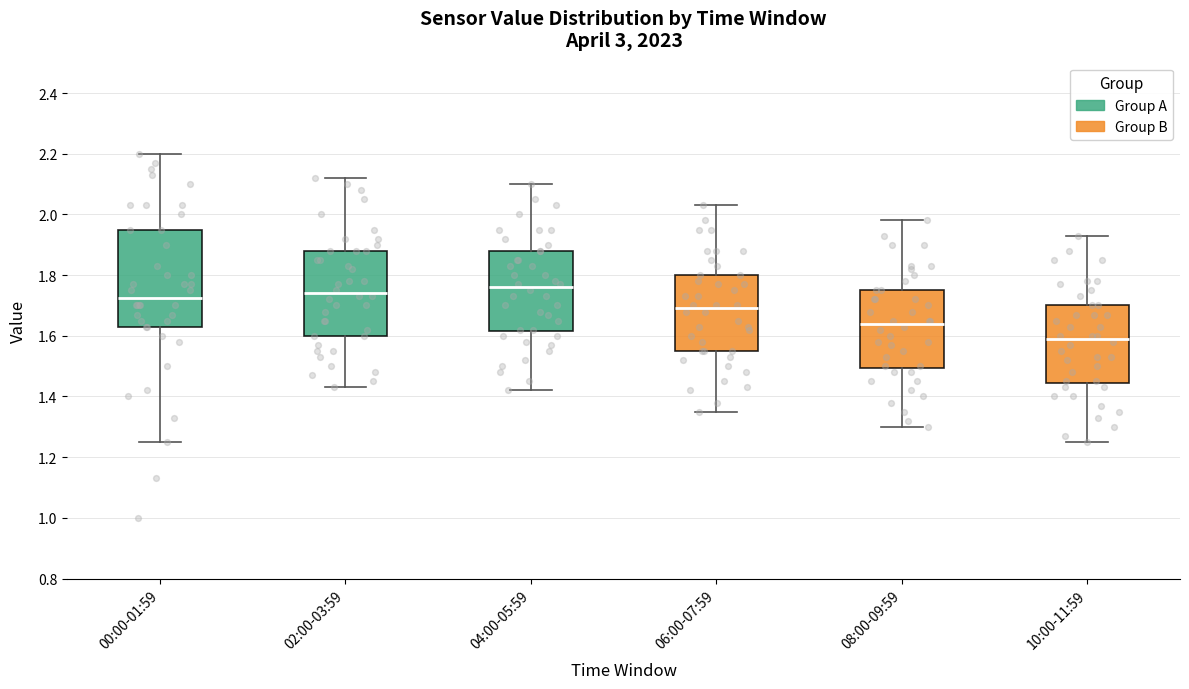

Where does the lower whisker of the box for 08:00-09:59 end on the y-axis? The values are not printed on the chart, so give them approximately, as read against the axis.

1.30